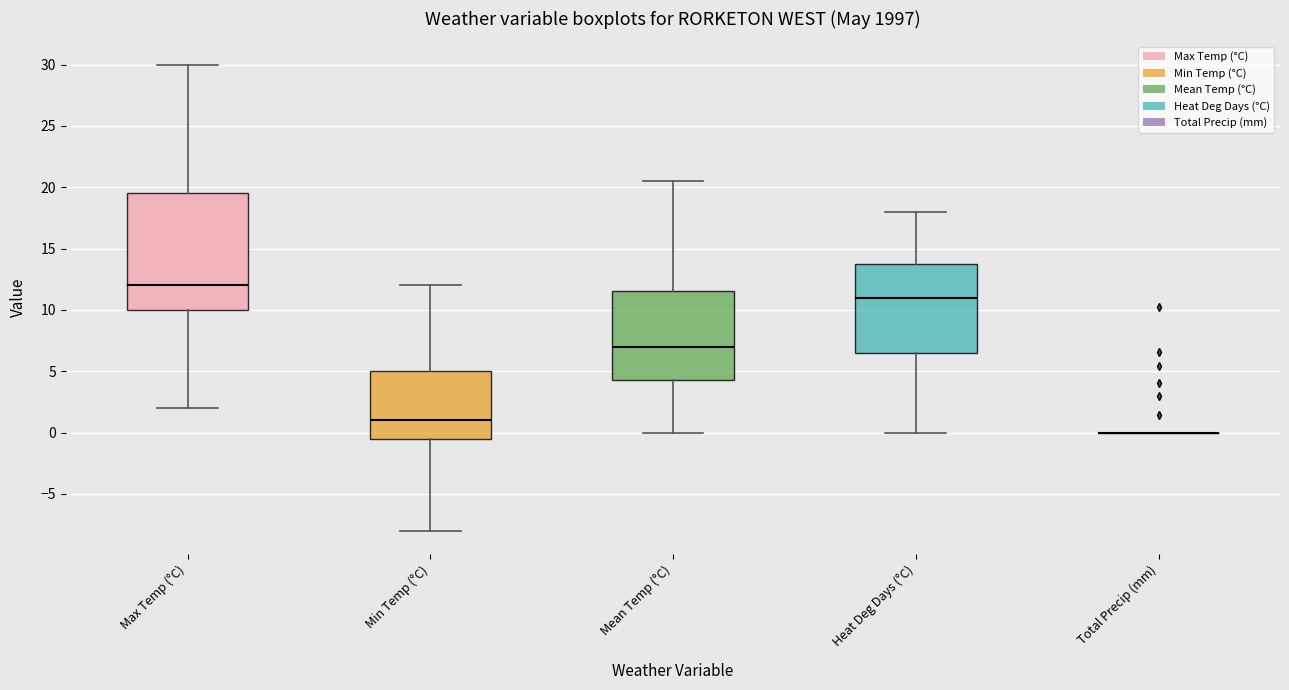

Which box is the tallest, from its lower edge to its upper edge?

Max Temp (°C)